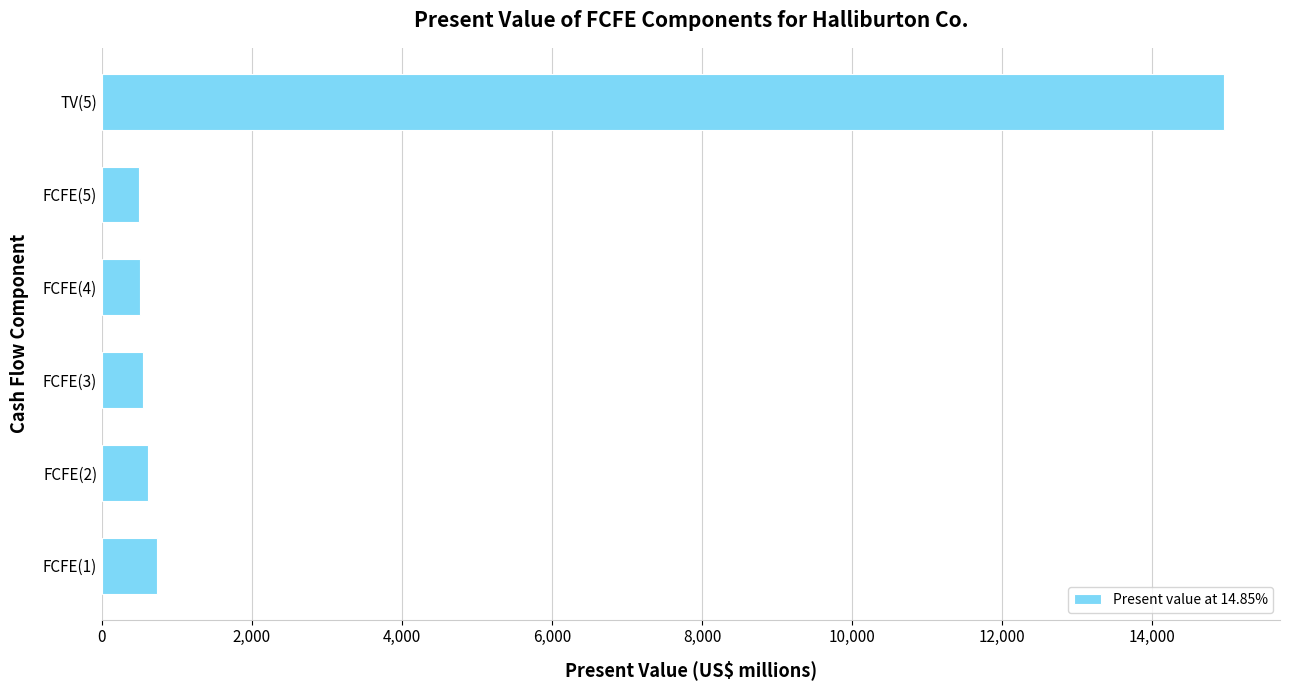

What is the greatest value displayed?

14960